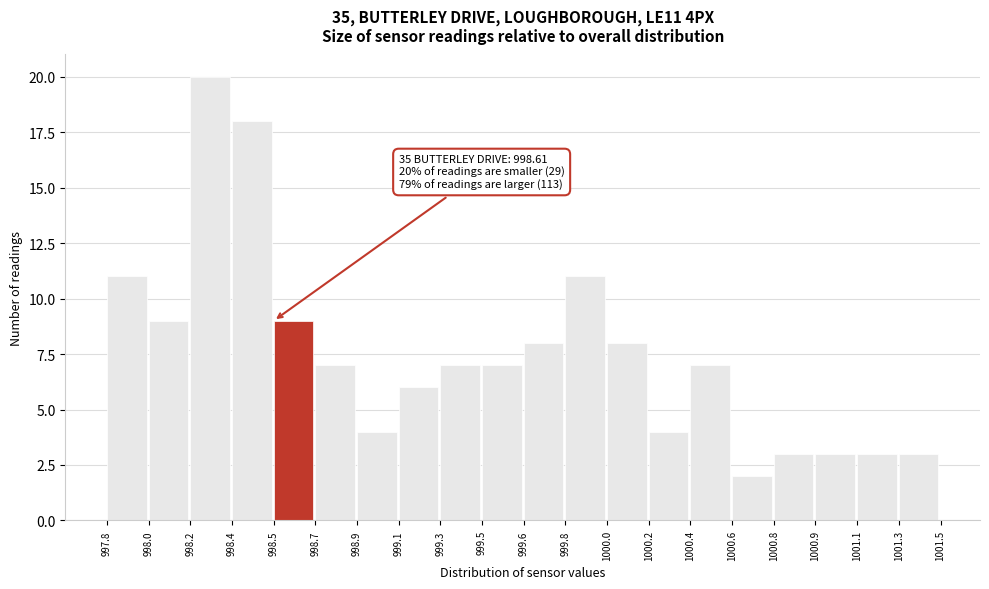

Reading right to left, transcribe all the data shown in this chart.

3	3	3	3	2	7	4	8	11	8	7	7	6	4	7	9	18	20	9	11